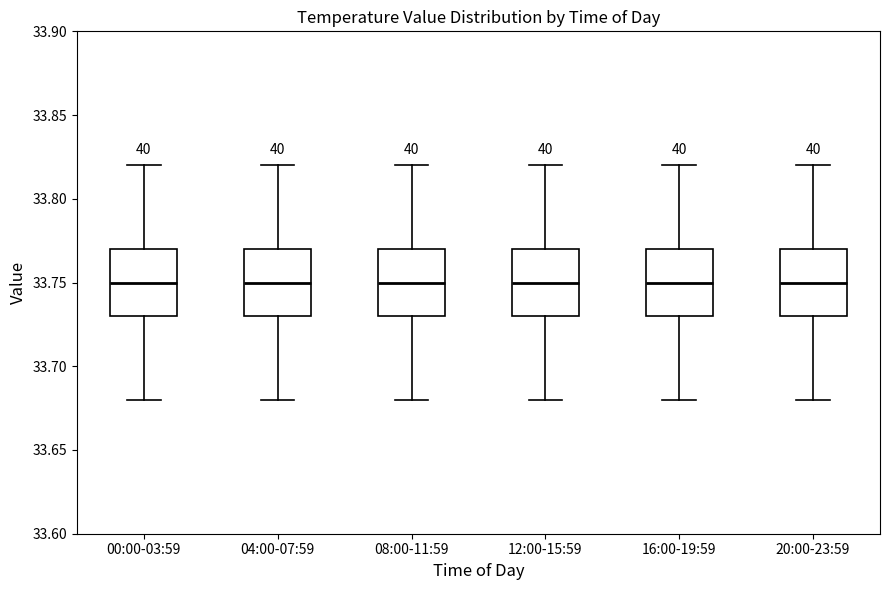

Reading left to right, transcribe this box plot: for each box, give where its median line is, the range the box spans, and where its two whiskers end, as read against the y-axis. The values are not printed on the chart, so give them approximately, as read against the axis.

00:00-03:59: median 33.75, box 33.73 to 33.77, whiskers 33.68 to 33.82
04:00-07:59: median 33.75, box 33.73 to 33.77, whiskers 33.68 to 33.82
08:00-11:59: median 33.75, box 33.73 to 33.77, whiskers 33.68 to 33.82
12:00-15:59: median 33.75, box 33.73 to 33.77, whiskers 33.68 to 33.82
16:00-19:59: median 33.75, box 33.73 to 33.77, whiskers 33.68 to 33.82
20:00-23:59: median 33.75, box 33.73 to 33.77, whiskers 33.68 to 33.82